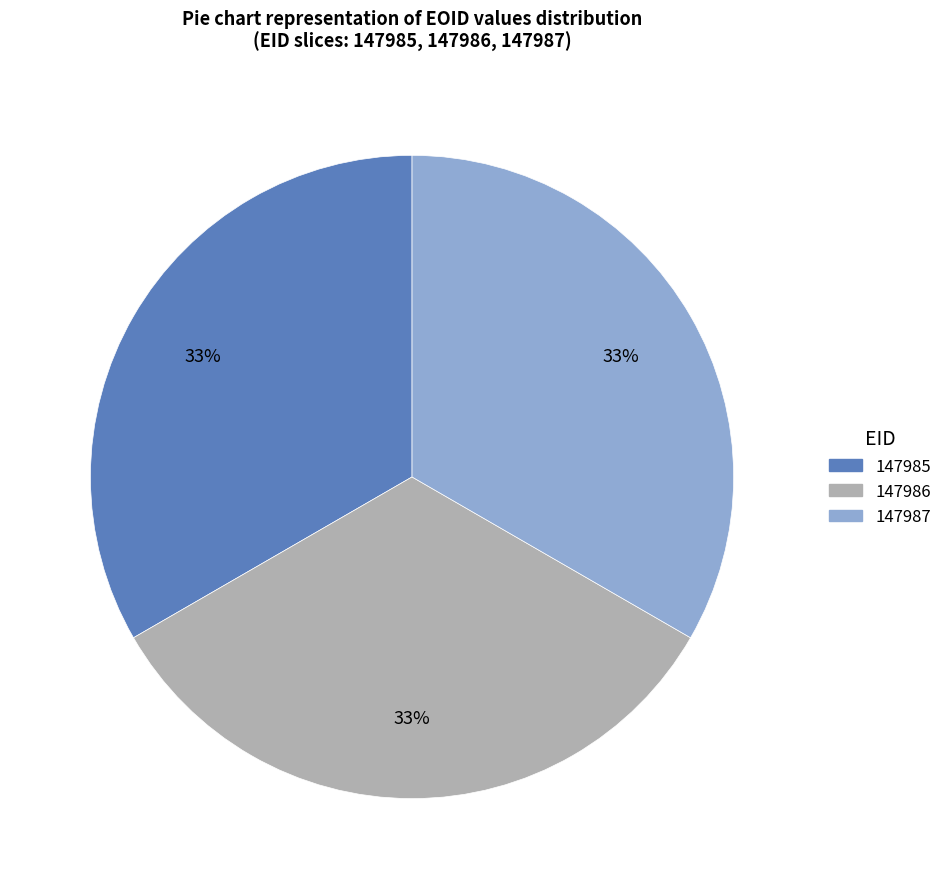

Approximately how many times larger is the value at 147987 compared to 147985?

1.0